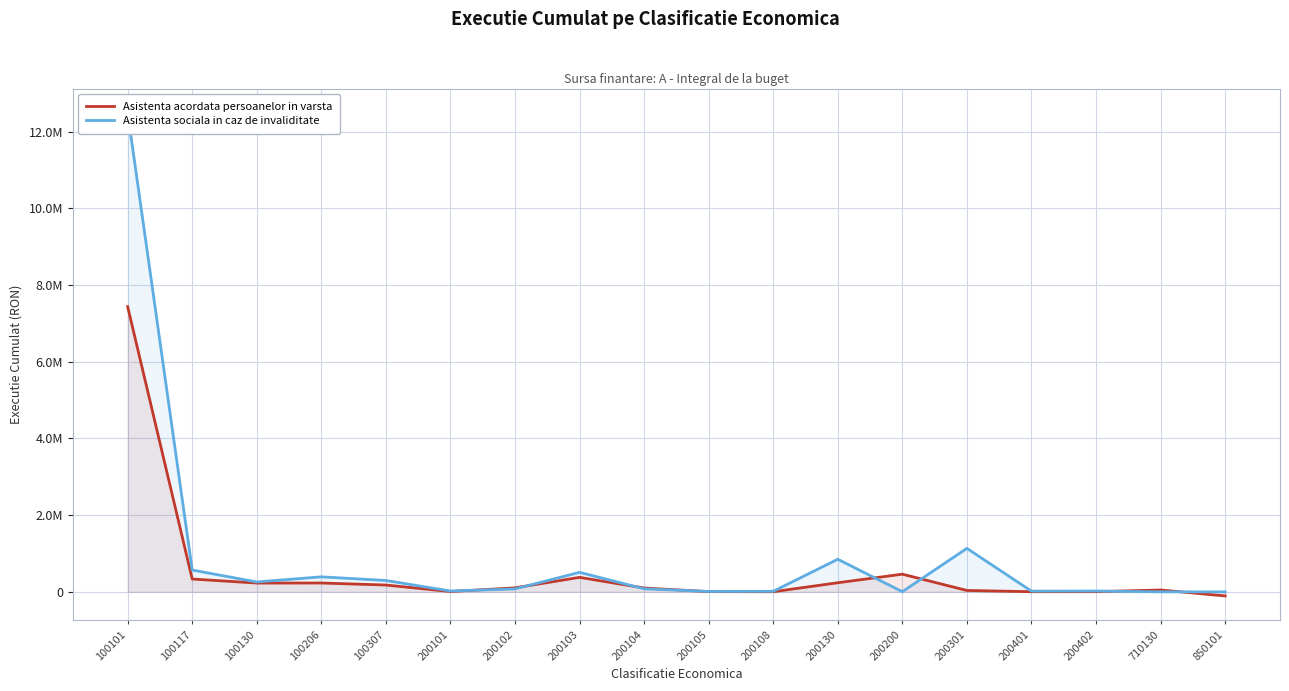

True or false: Asistenta sociala in caz de invaliditate and Asistenta acordata persoanelor in varsta cross at least once.

True